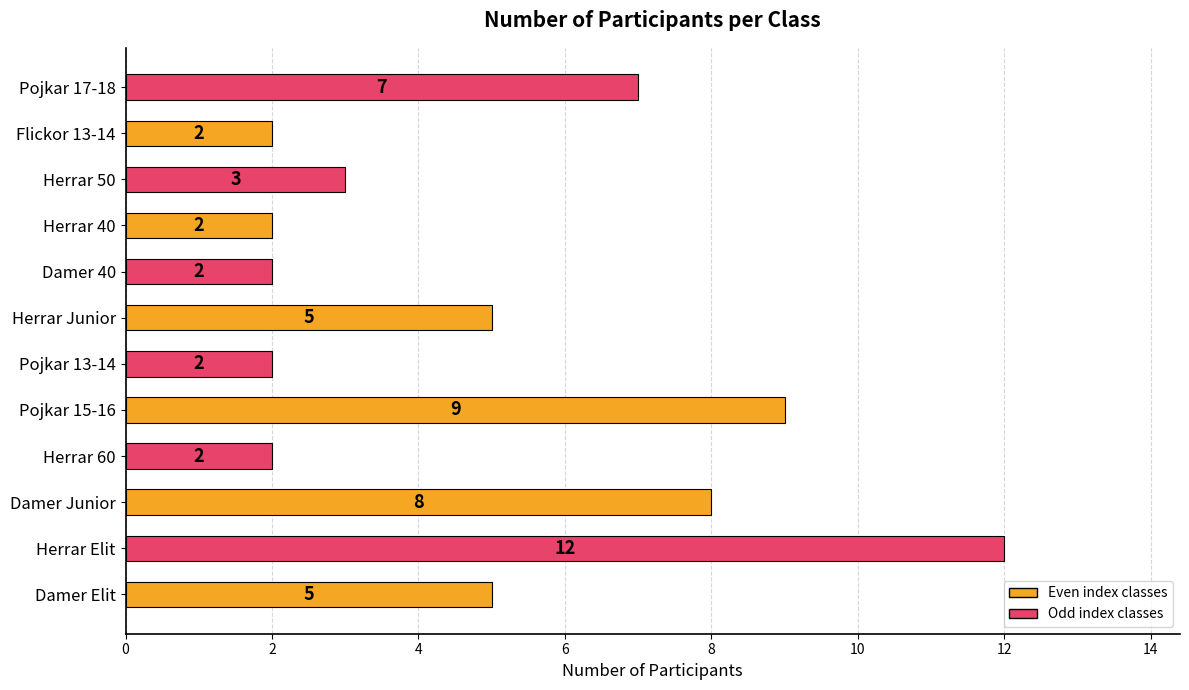

What is the maximum value shown in the chart?

12